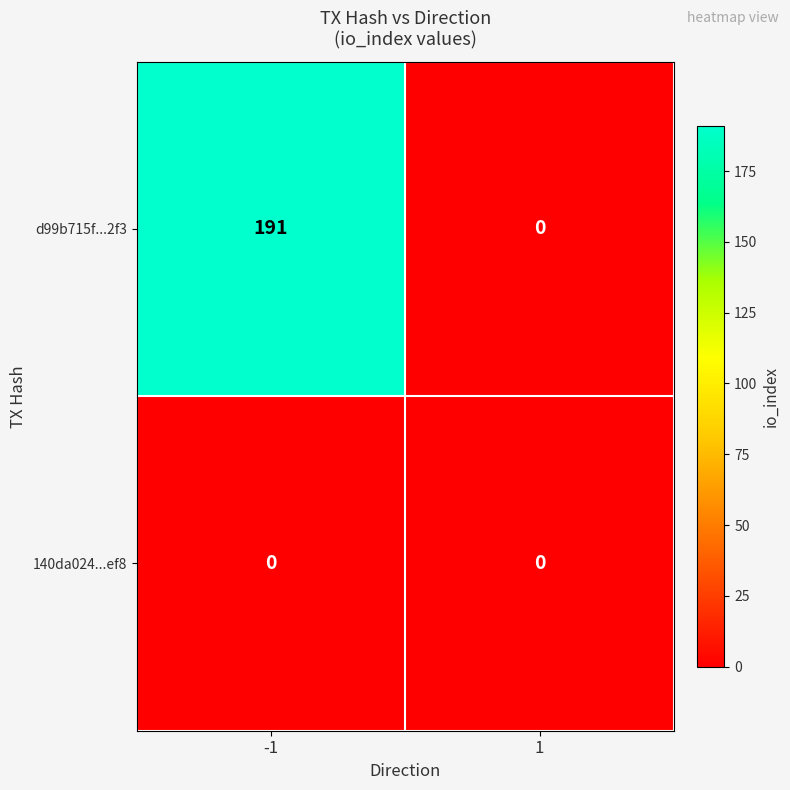

What is the sum of all d99b715f...2f3 values?

191